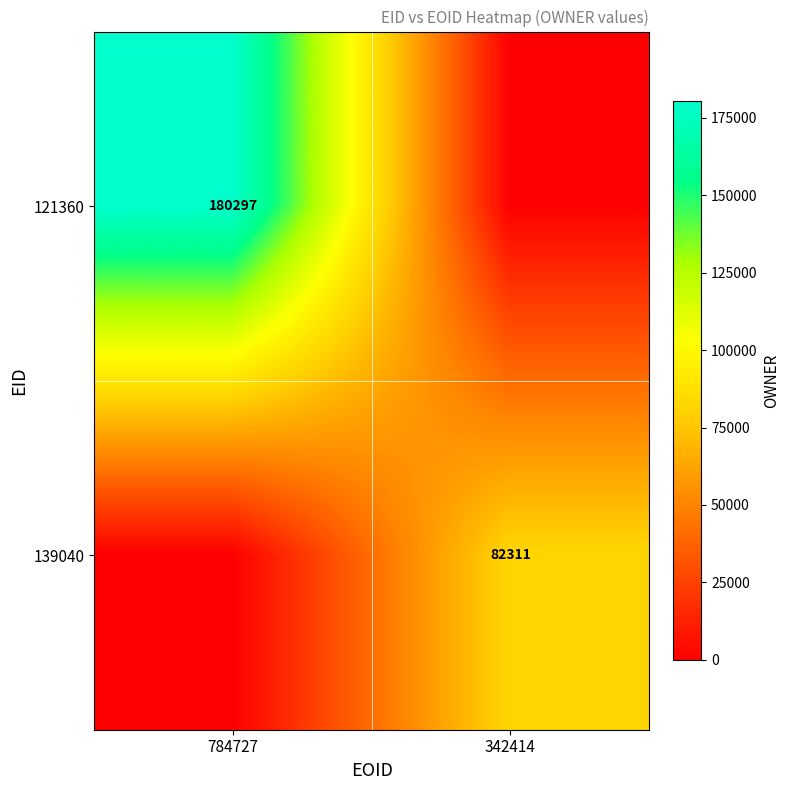

Is it true that 121360 equals 293809 at 784727?

False